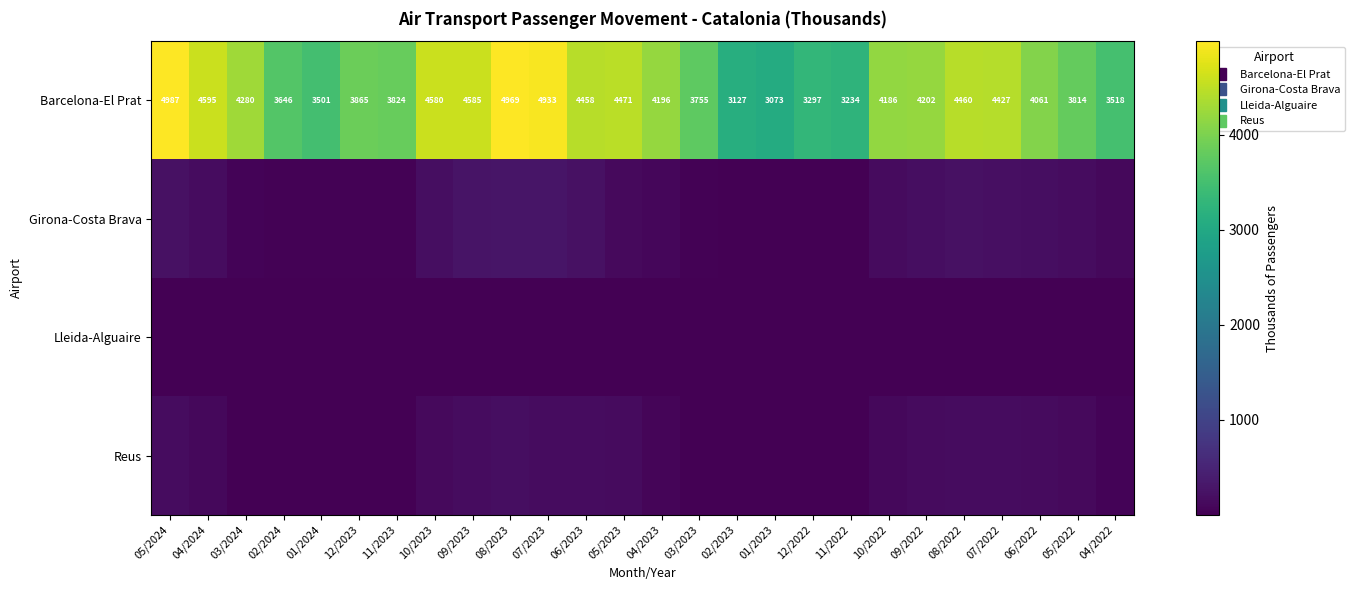

Which series has the largest range (max minus min)?

Barcelona-El Prat